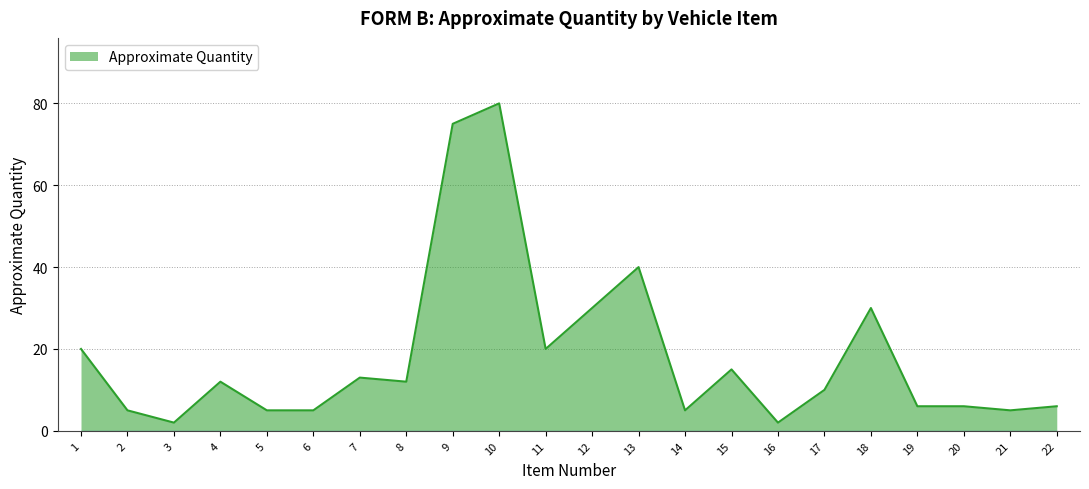

What is the smallest value displayed?

2